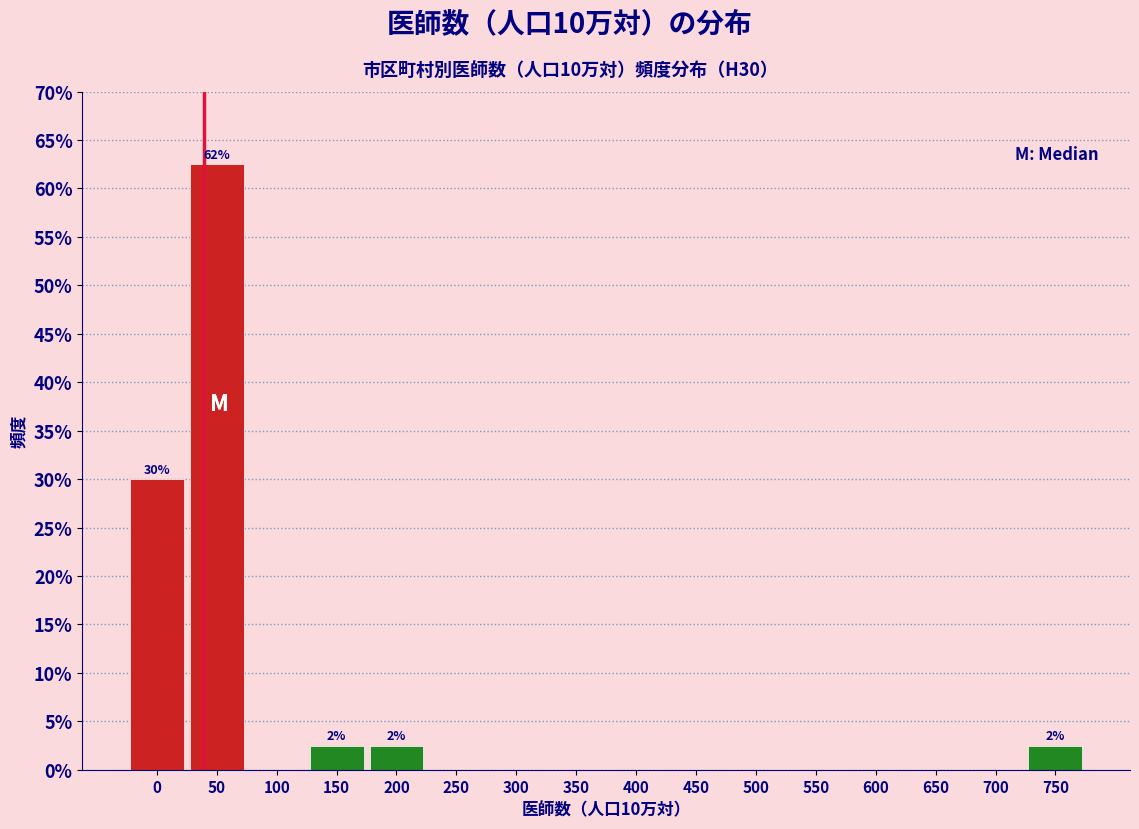

Reading left to right, extract all data points from this chart.

0=30.0	50=62.5	100=0.0	150=2.5	200=2.5	250=0.0	300=0.0	350=0.0	400=0.0	450=0.0	500=0.0	550=0.0	600=0.0	650=0.0	700=0.0	750=2.5